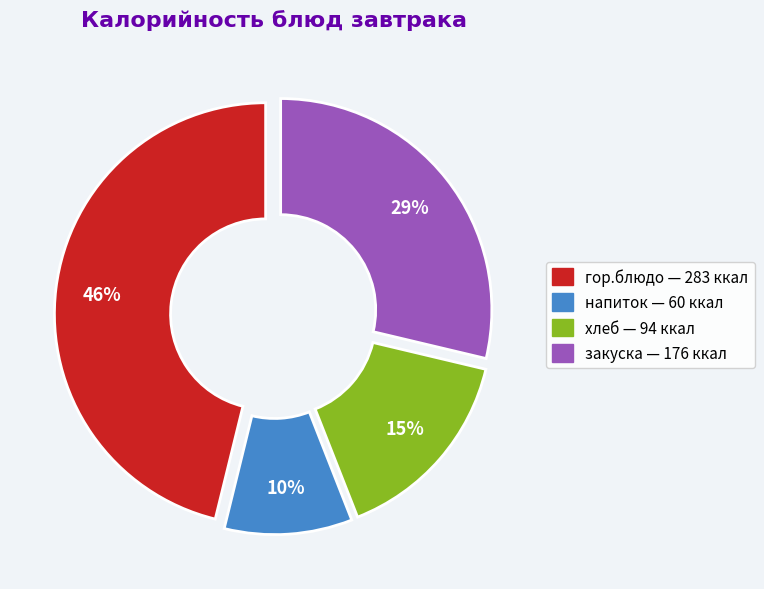

To the nearest percent, what percentage of the pie is напиток?

10%